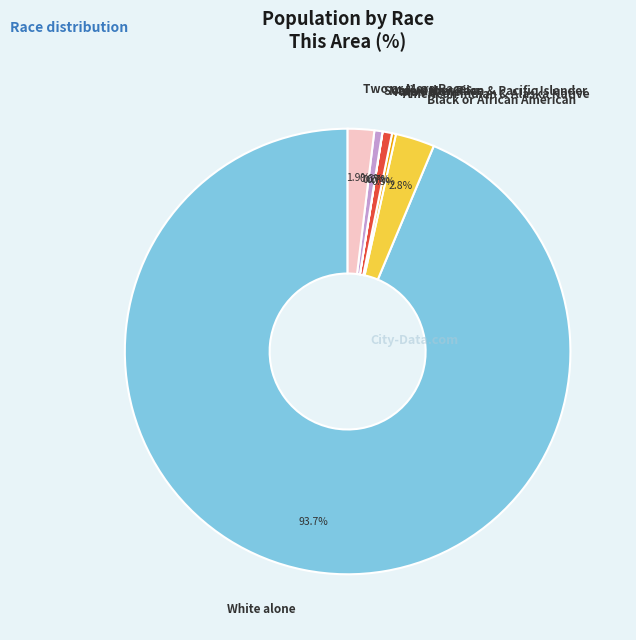

Does White alone account for over 50% of the chart?

Yes